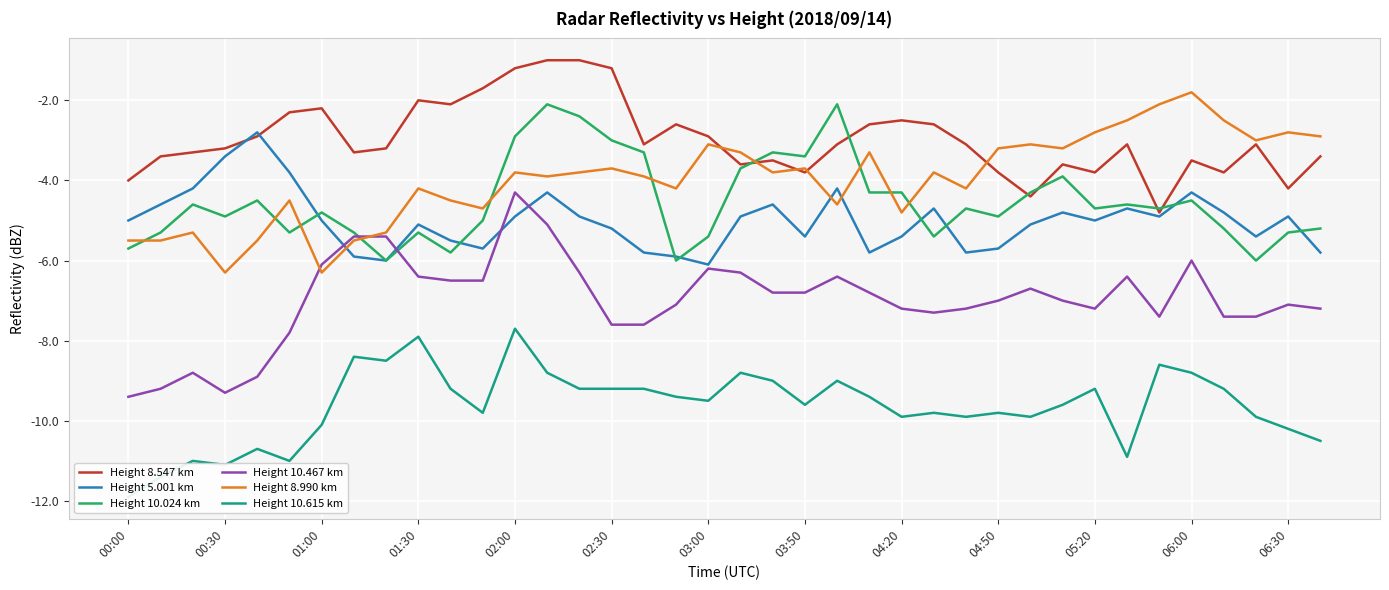

What is the sum of all Height 10.024 km values?

-172.1